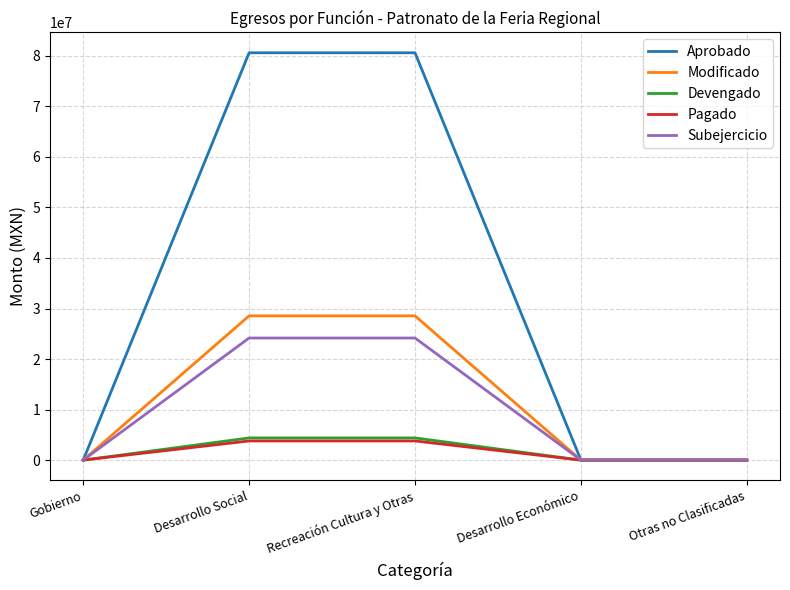

What is the total value across all series at Desarrollo Social?

141510253.4